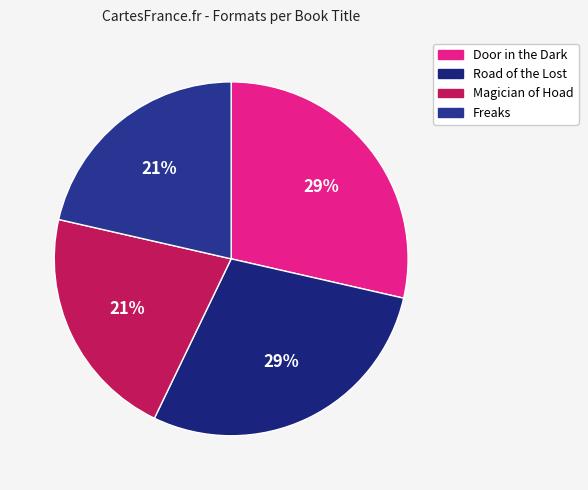

How many segments does this pie chart have?

4